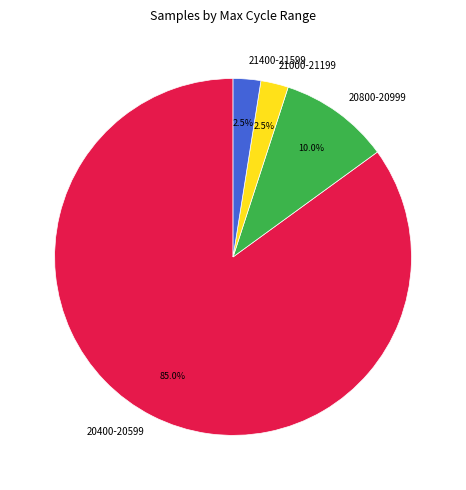

Is the sum of 20400-20599 and 21400-21599 greater than half?

Yes